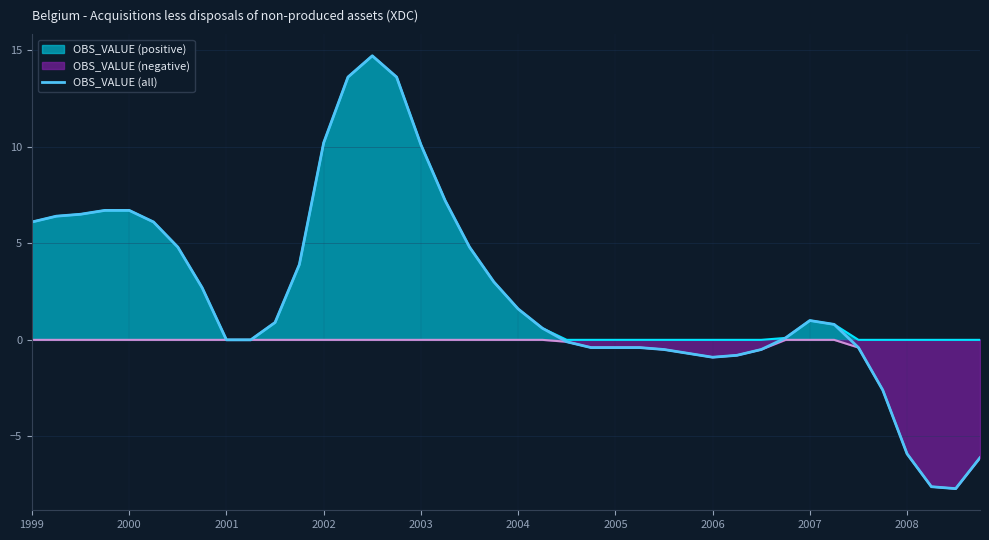

List the series in order of their overall mean, lowest first.

OBS_VALUE (negative), OBS_VALUE (all), OBS_VALUE (positive)